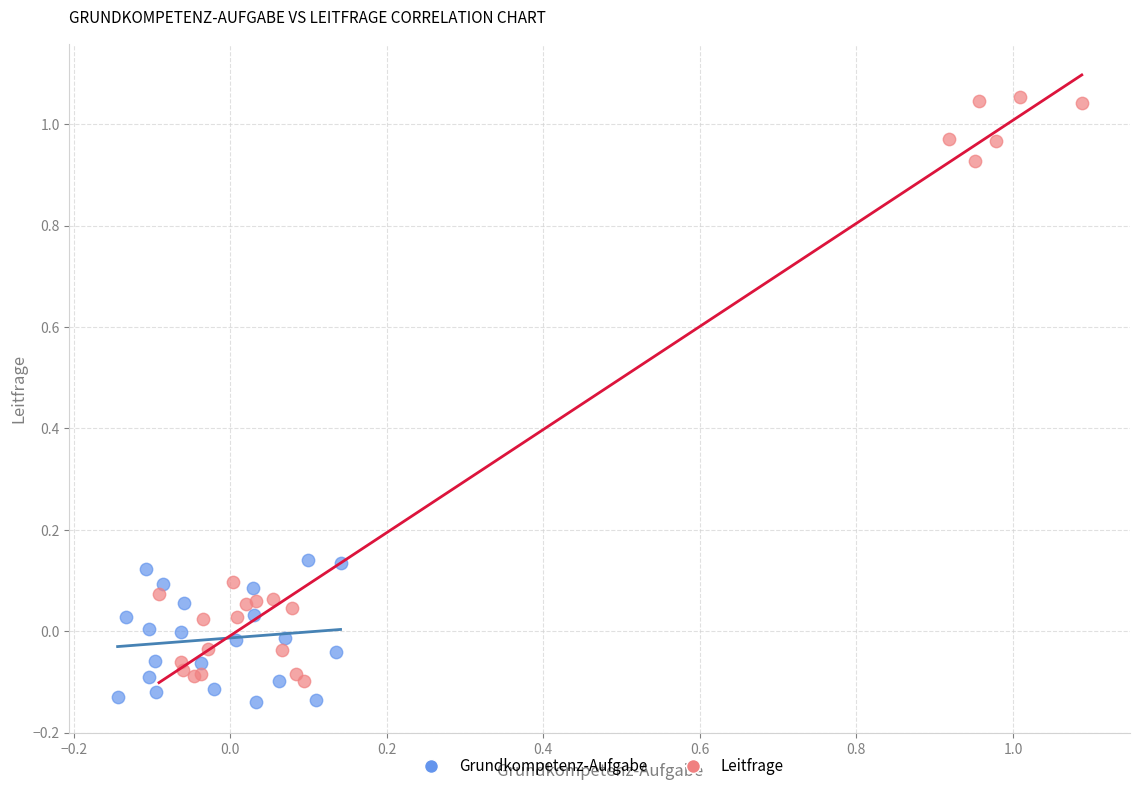

Which series has the widest spread of Y values?

Leitfrage